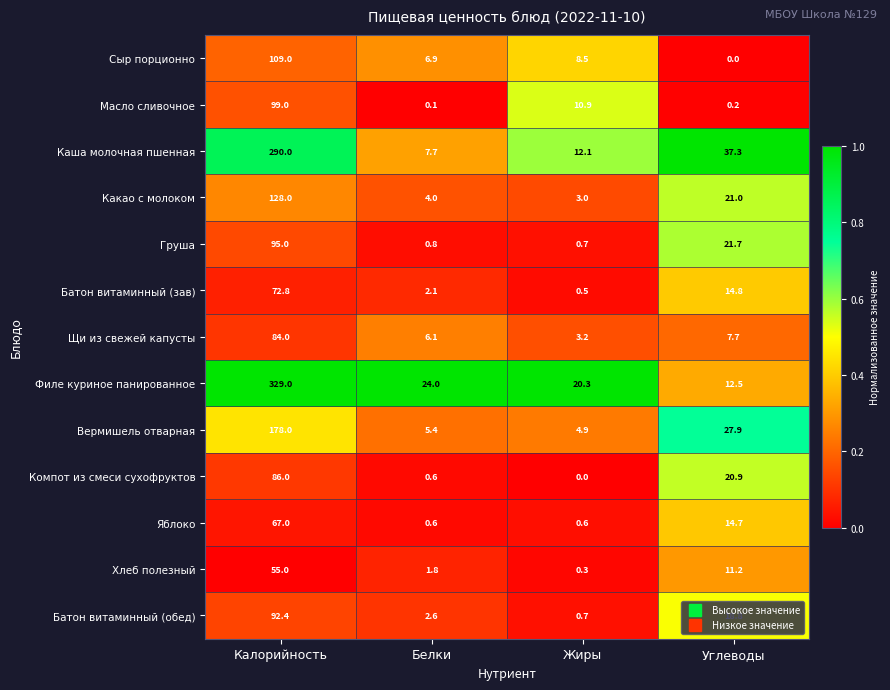

What is the approximate value of Батон витаминный (обед) at Жиры?

0.7